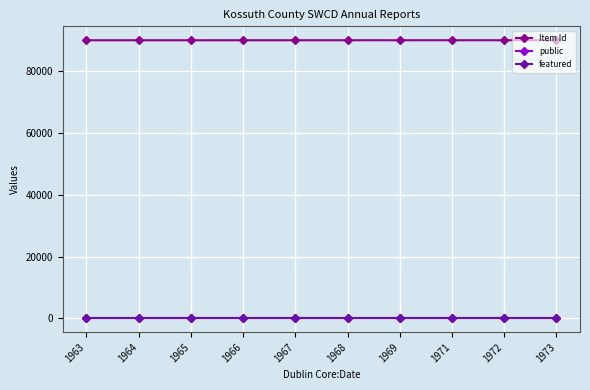

At how many categories does at least one series exceed 63307?

10